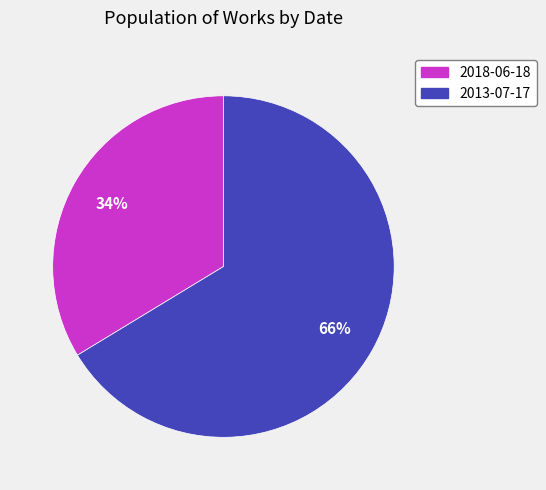

To the nearest percent, what is the average slice percentage?

50%